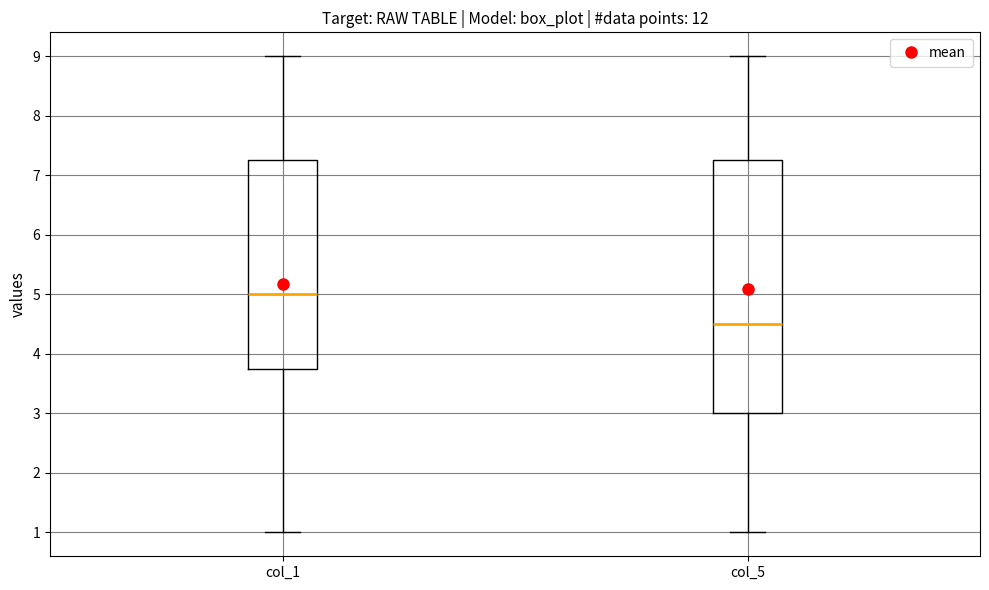

Where is the lower edge of the box for col_1 on the y-axis? The values are not printed on the chart, so give them approximately, as read against the axis.

3.8